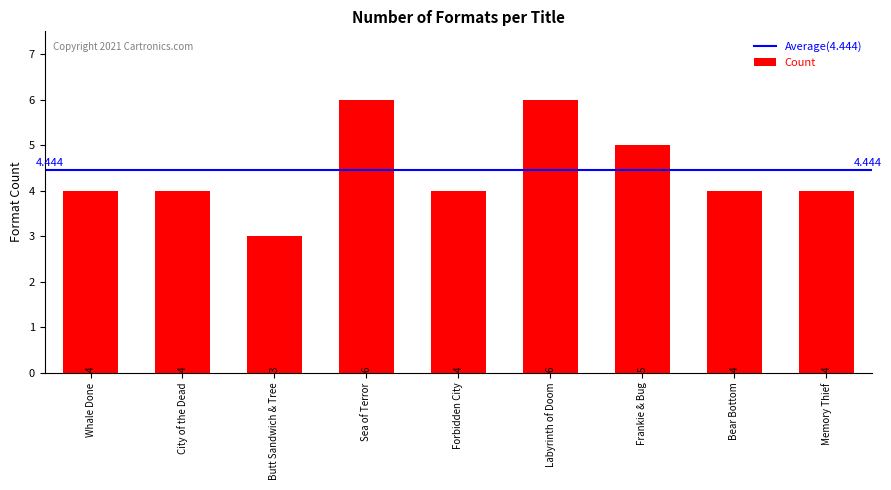

What is the change in value from Sea of Terror to Frankie & Bug?

-1